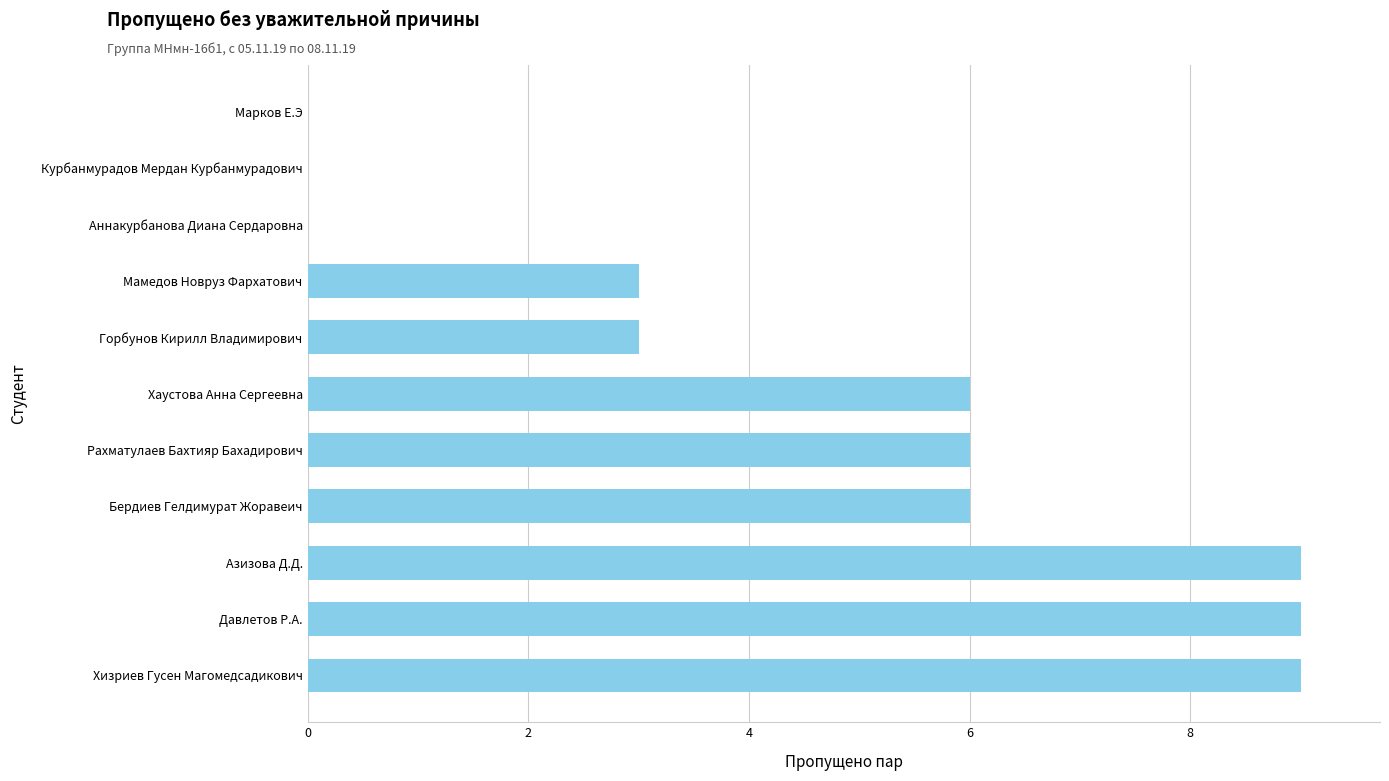

Reading bottom to top, extract all data points from this chart.

Хизриев Гусен Магомедсадикович=9	Давлетов Р.А.=9	Азизова Д.Д.=9	Бердиев Гелдимурат Жоравеич=6	Рахматулаев Бахтияр Бахадирович=6	Хаустова Анна Сергеевна=6	Горбунов Кирилл Владимирович=3	Мамедов Новруз Фархатович=3	Аннакурбанова Диана Сердаровна=0	Курбанмурадов Мердан Курбанмурадович=0	Марков Е.Э=0